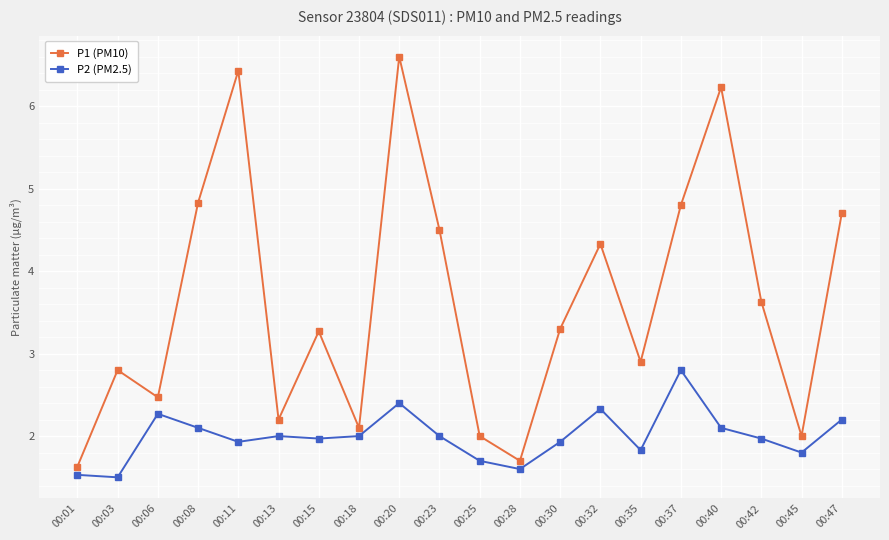

Reading left to right, transcribe all the data shown in this chart.

P1 (PM10): 1.6	2.8	2.5	4.8	6.4	2.2	3.3	2.1	6.6	4.5	2.0	1.7	3.3	4.3	2.9	4.8	6.2	3.6	2.0	4.7
P2 (PM2.5): 1.5	1.5	2.3	2.1	1.9	2.0	2.0	2.0	2.4	2.0	1.7	1.6	1.9	2.3	1.8	2.8	2.1	2.0	1.8	2.2